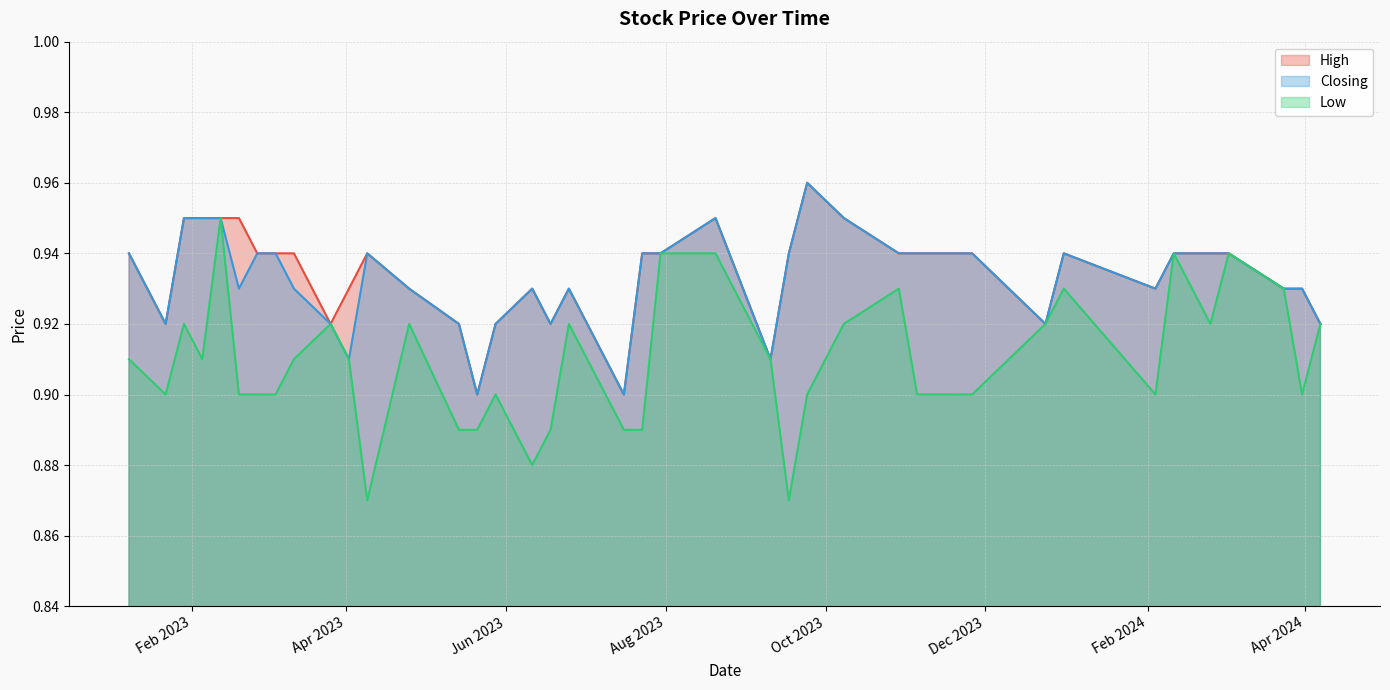

Reading left to right, what are all the values shown in this chart?

High: 0.9	0.9	0.9	0.9	0.9	0.9	0.9	0.9	0.9	0.9	0.9	0.9	0.9	0.9	1.0	0.9	0.9	0.9	0.9	0.9	0.9	0.9	0.9	0.9	0.9	0.9	0.9	0.9	0.9	0.9	0.9	0.9	0.9	0.9	0.9	0.9	0.9	0.9	0.9	0.9
Closing: 0.9	0.9	0.9	0.9	0.9	0.9	0.9	0.9	0.9	0.9	0.9	0.9	0.9	0.9	1.0	0.9	0.9	0.9	0.9	0.9	0.9	0.9	0.9	0.9	0.9	0.9	0.9	0.9	0.9	0.9	0.9	0.9	0.9	0.9	0.9	0.9	0.9	0.9	0.9	0.9
Low: 0.9	0.9	0.9	0.9	0.9	0.9	0.9	0.9	0.9	0.9	0.9	0.9	0.9	0.9	0.9	0.9	0.9	0.9	0.9	0.9	0.9	0.9	0.9	0.9	0.9	0.9	0.9	0.9	0.9	0.9	0.9	0.9	0.9	0.9	0.9	0.9	0.9	0.9	0.9	0.9